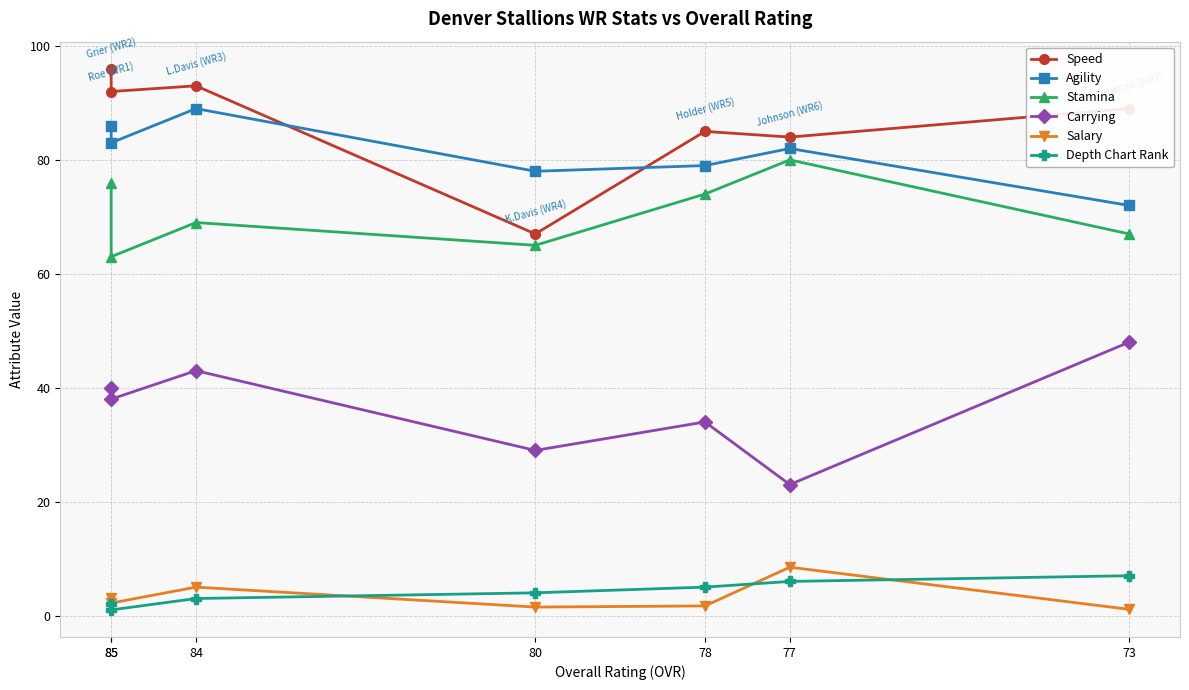

What is the difference between the Speed values at 78 and 85?

7.0